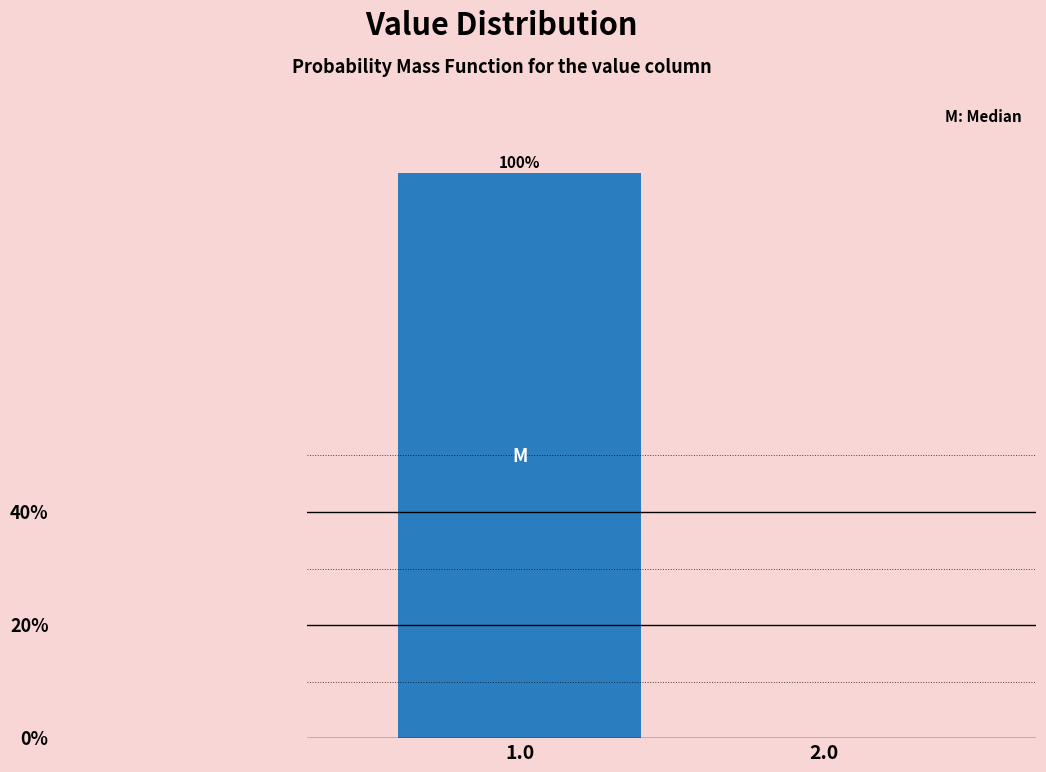

Are the bars horizontal?

No